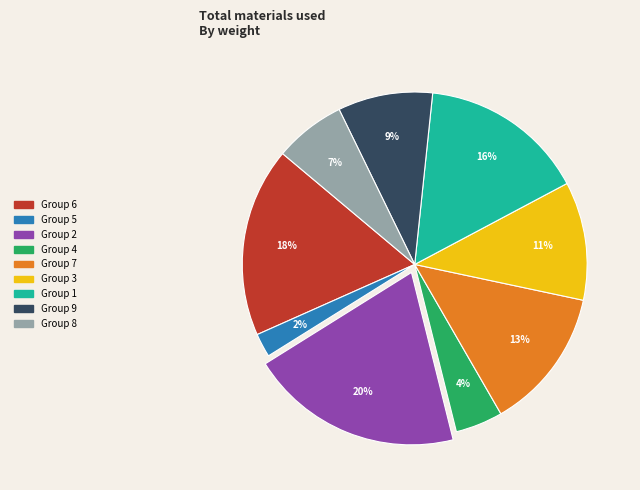

To the nearest percent, what is the difference between the largest and smallest slice percentages?

18%